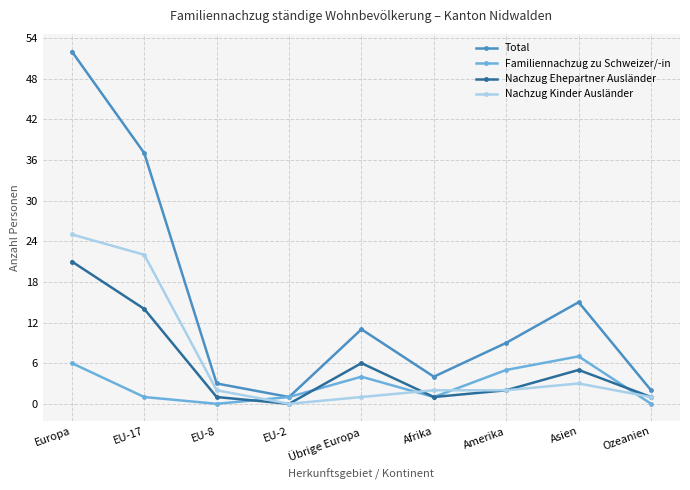

Where is Nachzug Kinder Ausländer nearest to the value 12?

Asien